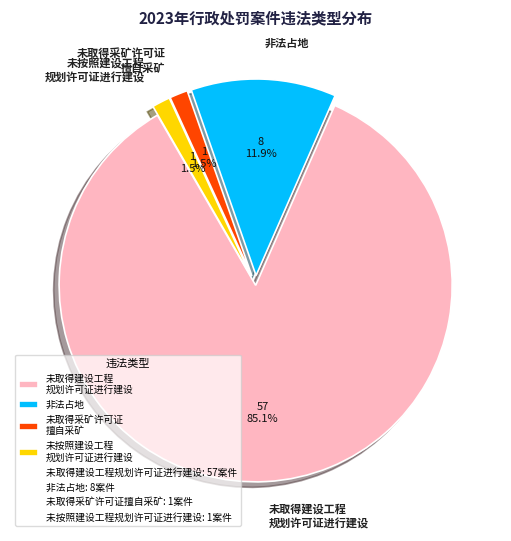

What is the majority slice?

未取得建设工程 规划许可证进行建设